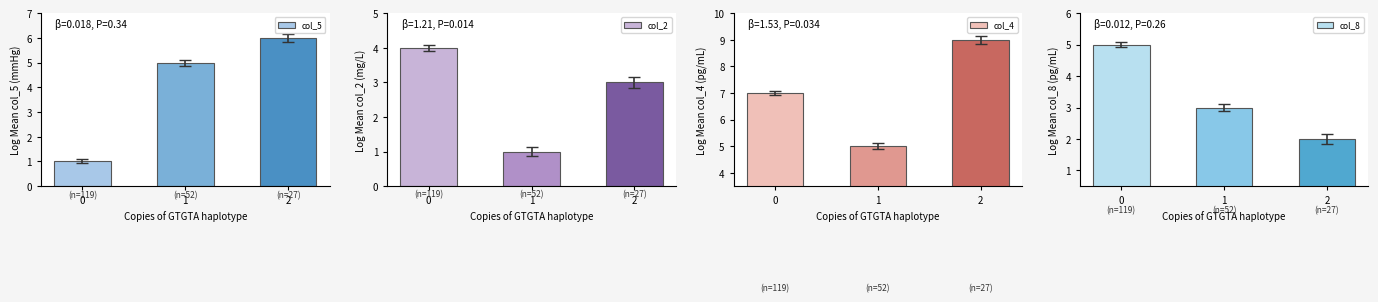

List the series in order of their overall mean, highest first.

col_4, col_5, col_8, col_2